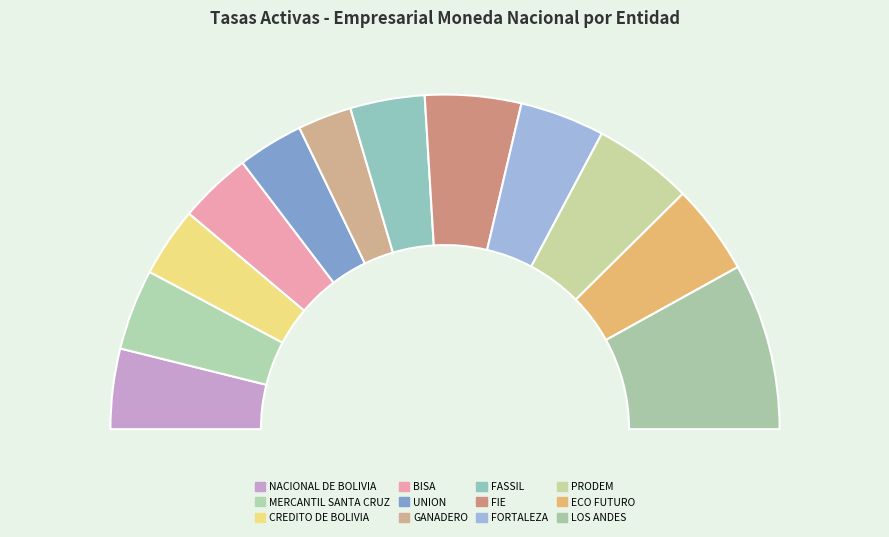

Is the sum of GANADERO and FORTALEZA greater than half?

No